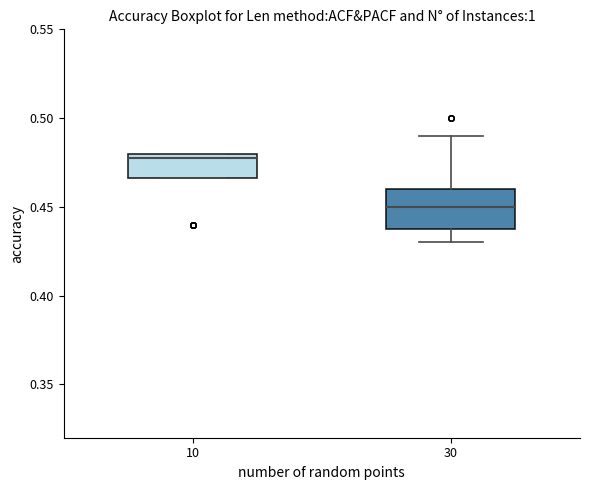

Comparing the boxes themselves (not the whiskers), which one is the tallest?

30